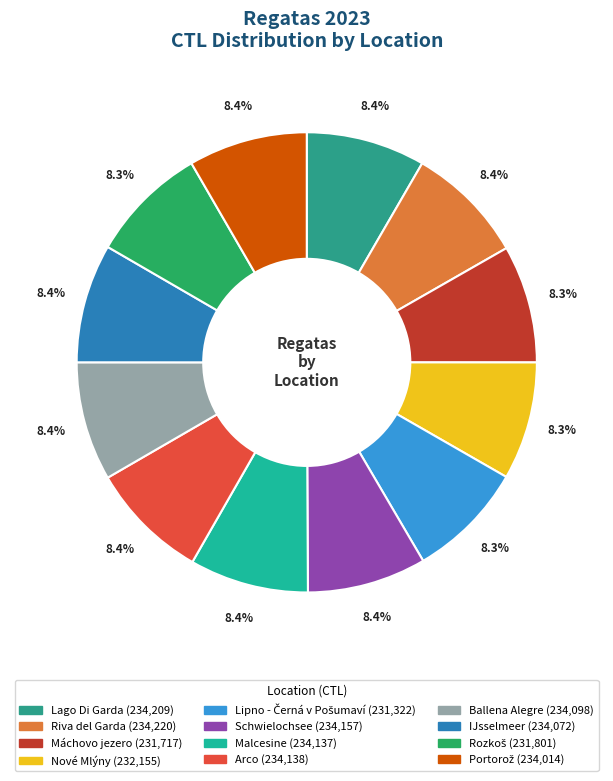

Between Ballena Alegre and Arco, which is larger?

Arco